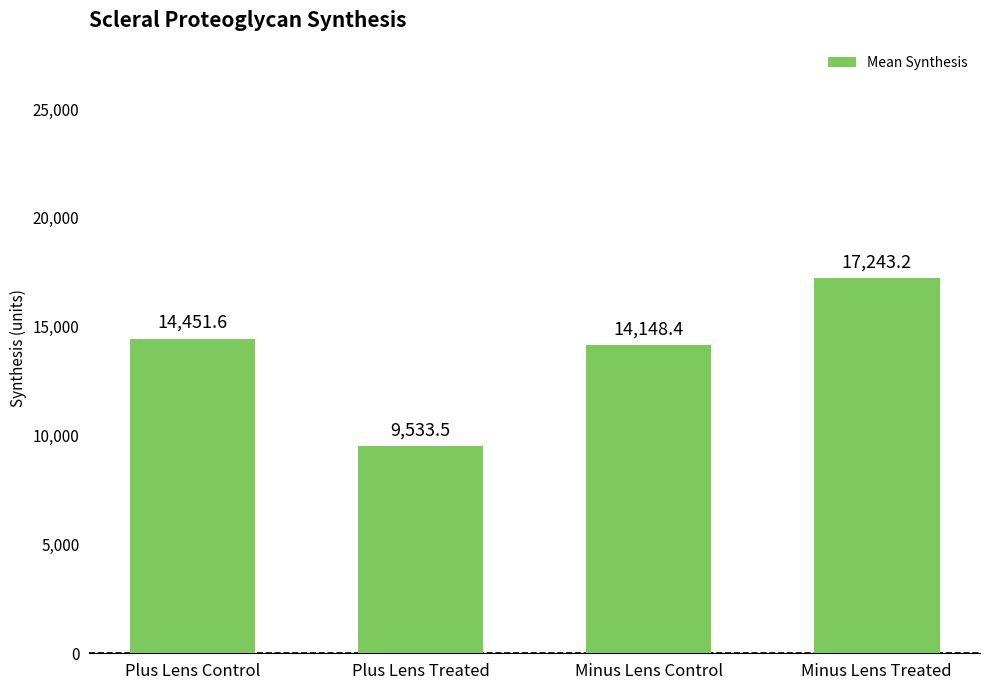

Read the value at Plus Lens Treated.

9533.5